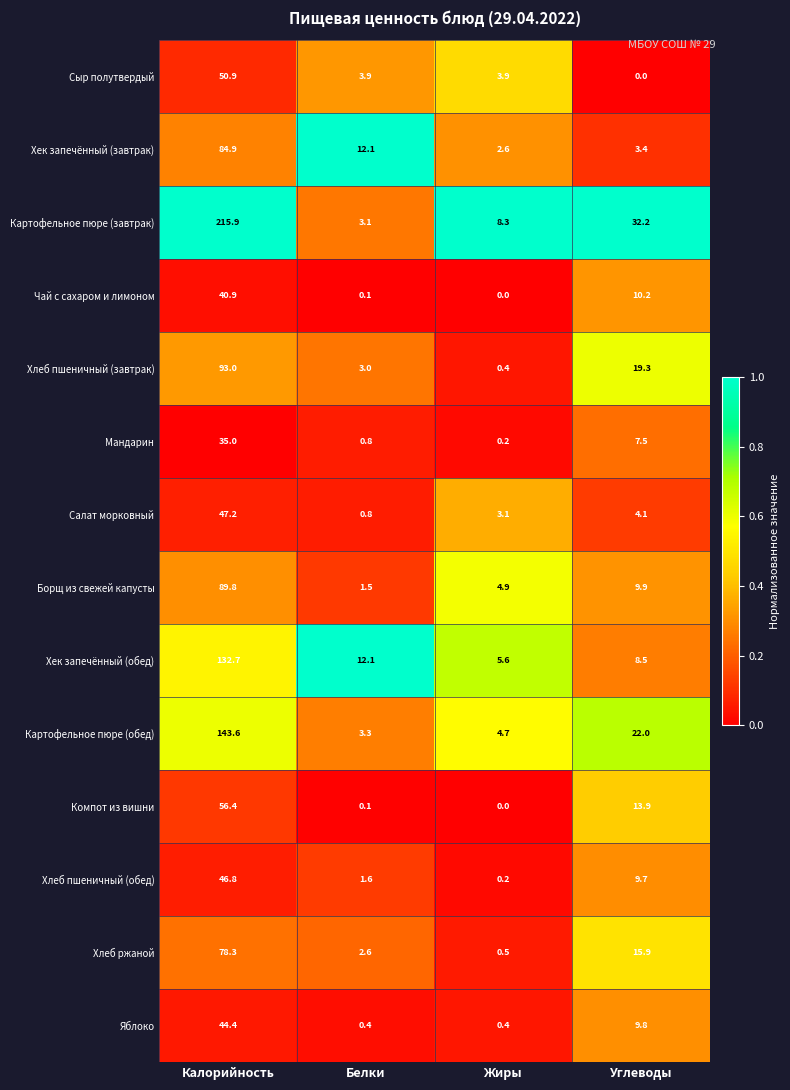

Rank the series at Углеводы from highest to lowest value.

Картофельное пюре (завтрак), Картофельное пюре (обед), Хлеб пшеничный (завтрак), Хлеб ржаной, Компот из вишни, Чай с сахаром и лимоном, Борщ из свежей капусты, Яблоко, Хлеб пшеничный (обед), Хек запечённый (обед), Мандарин, Салат морковный, Хек запечённый (завтрак), Сыр полутвердый